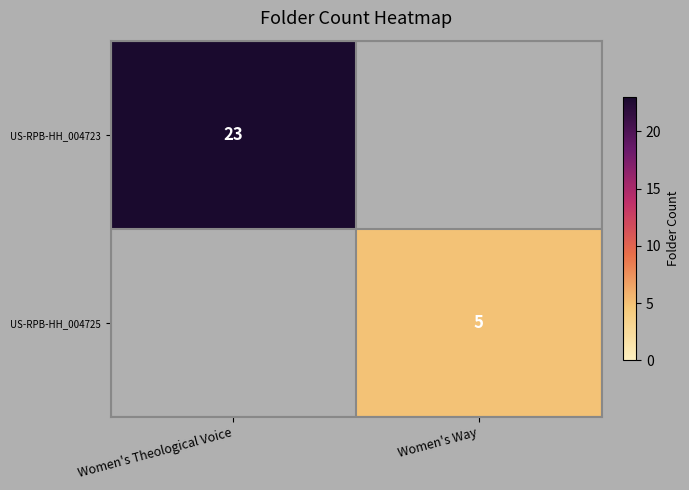

Is it true that US-RPB-HH_004725 equals 5 at Women's Way?

True